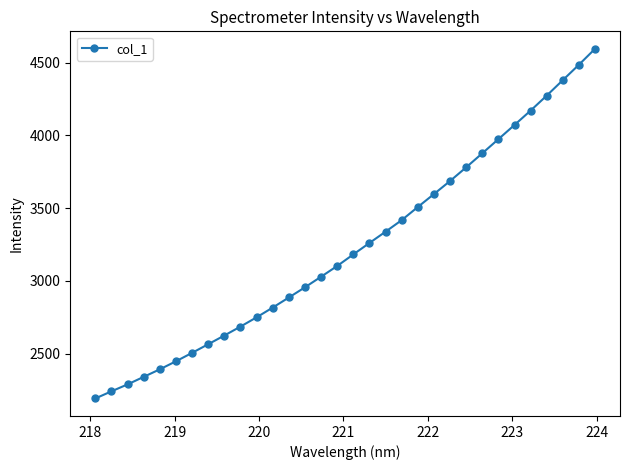

How many values exceed 3181?

16